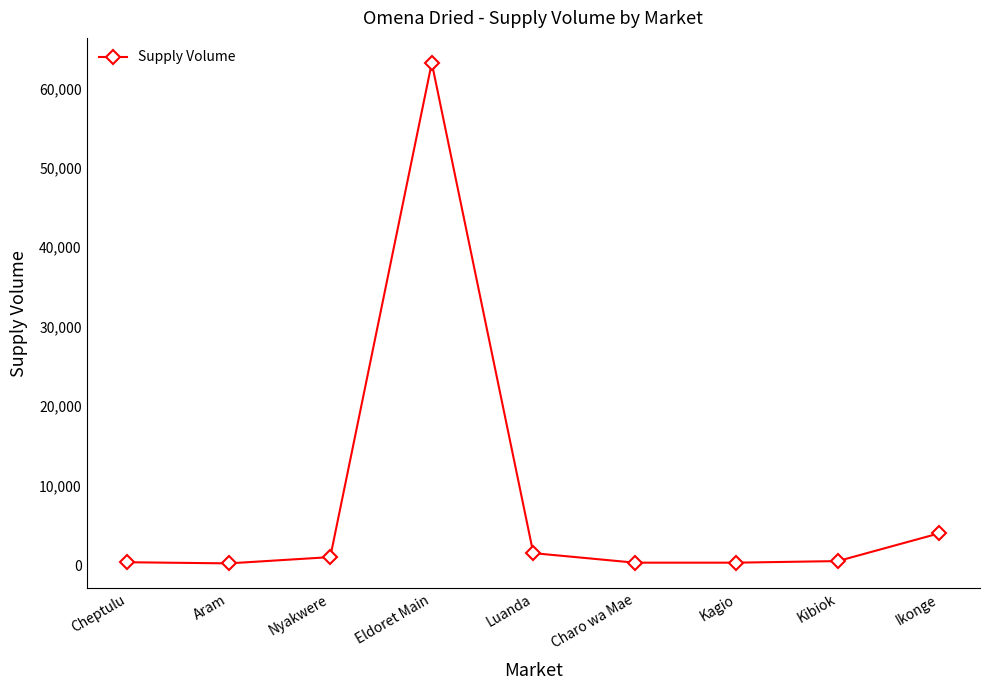

At which label is the value closest to 31705?

Ikonge